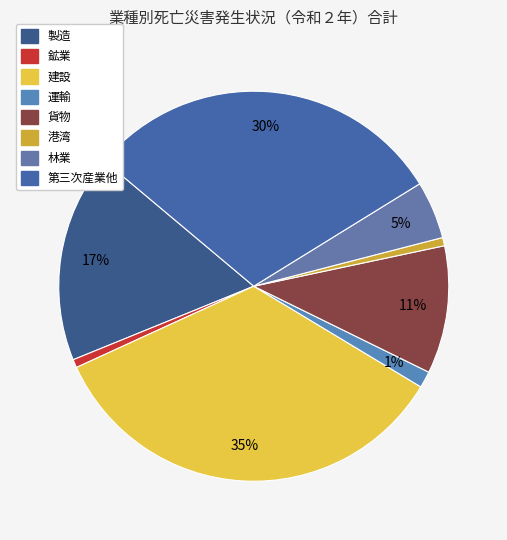

How many slices are in this pie chart?

8